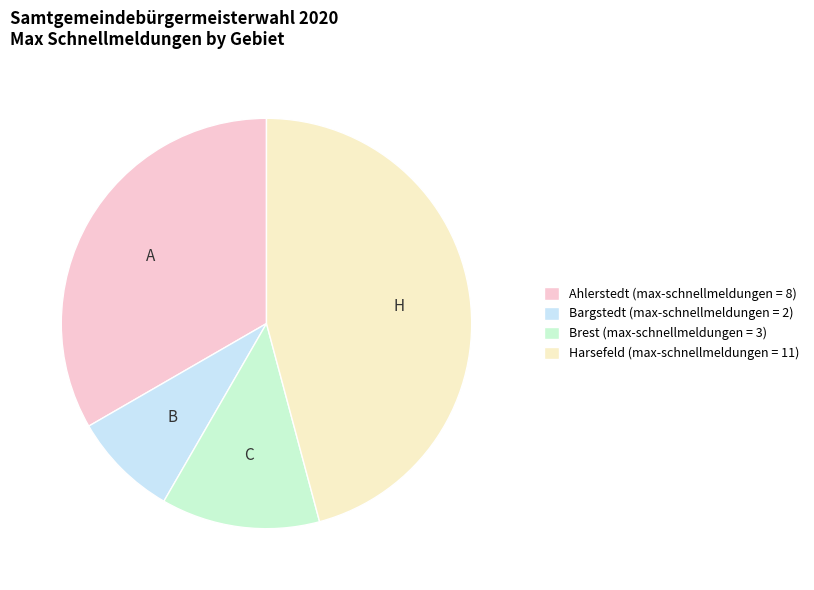

How many segments does this pie chart have?

4